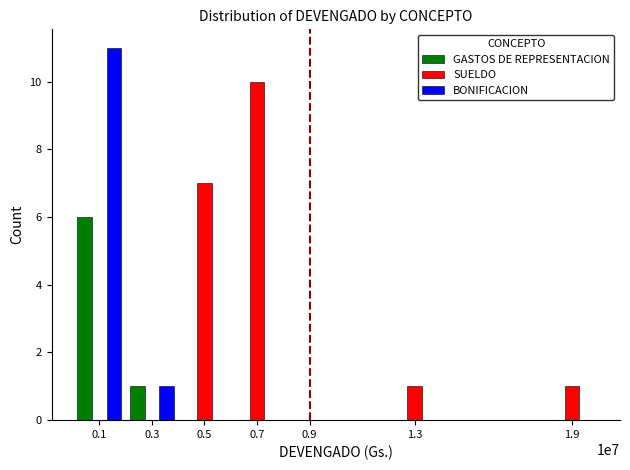

The value of BONIFICACION at 0.1 is 11. True or false?

True